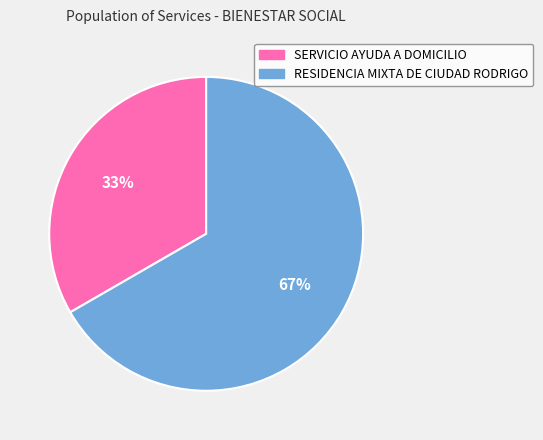

To the nearest percent, what is the average slice percentage?

50%